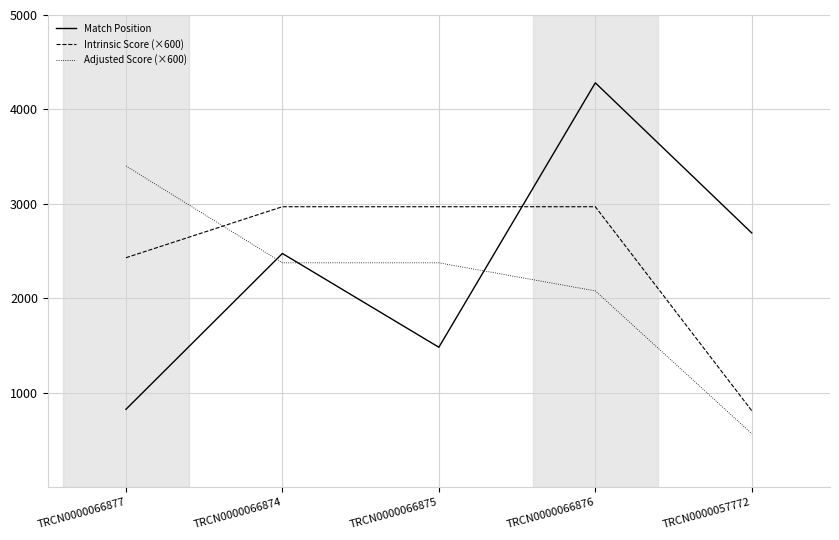

Where do Intrinsic Score (×600) and Match Position first cross each other?

TRCN0000066875 and TRCN0000066876